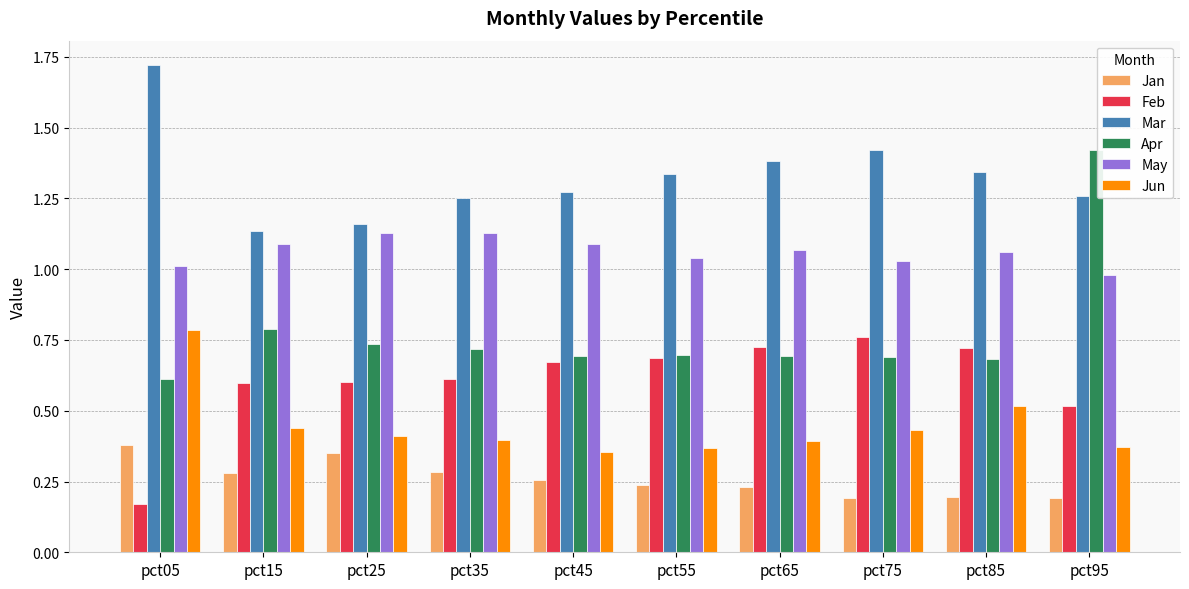

True or false: Feb has a value of 1.0 at pct15.

False